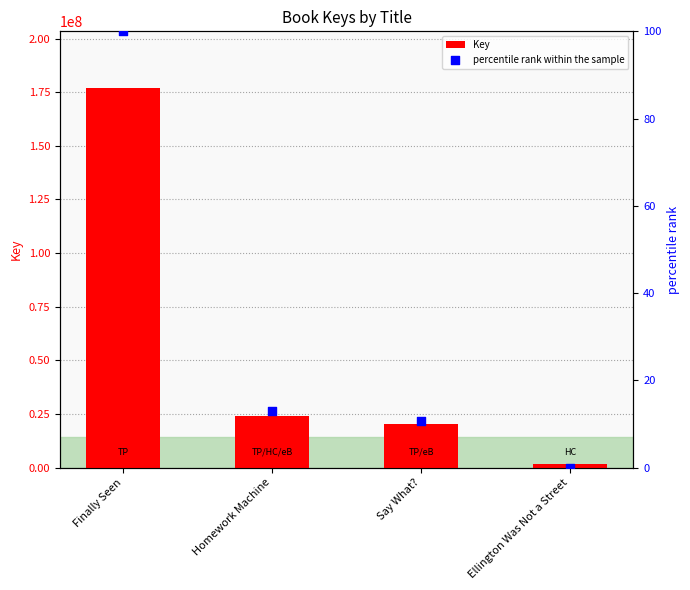

What is the total value across all series at Homework Machine?

24080711.9